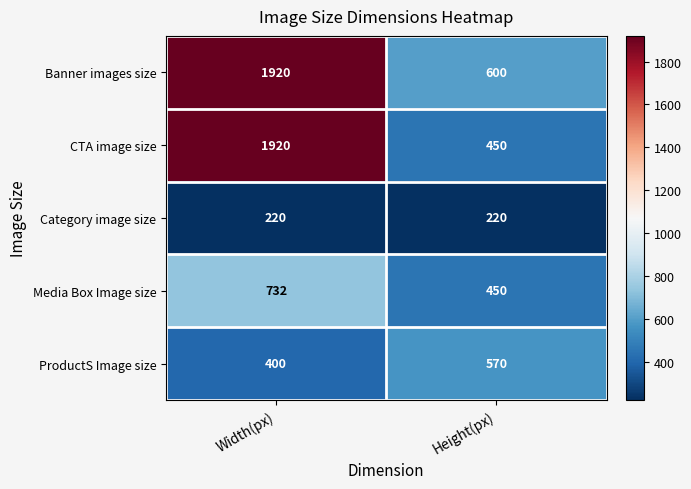

What is the spread (max minus min) of values at Width(px)?

1700